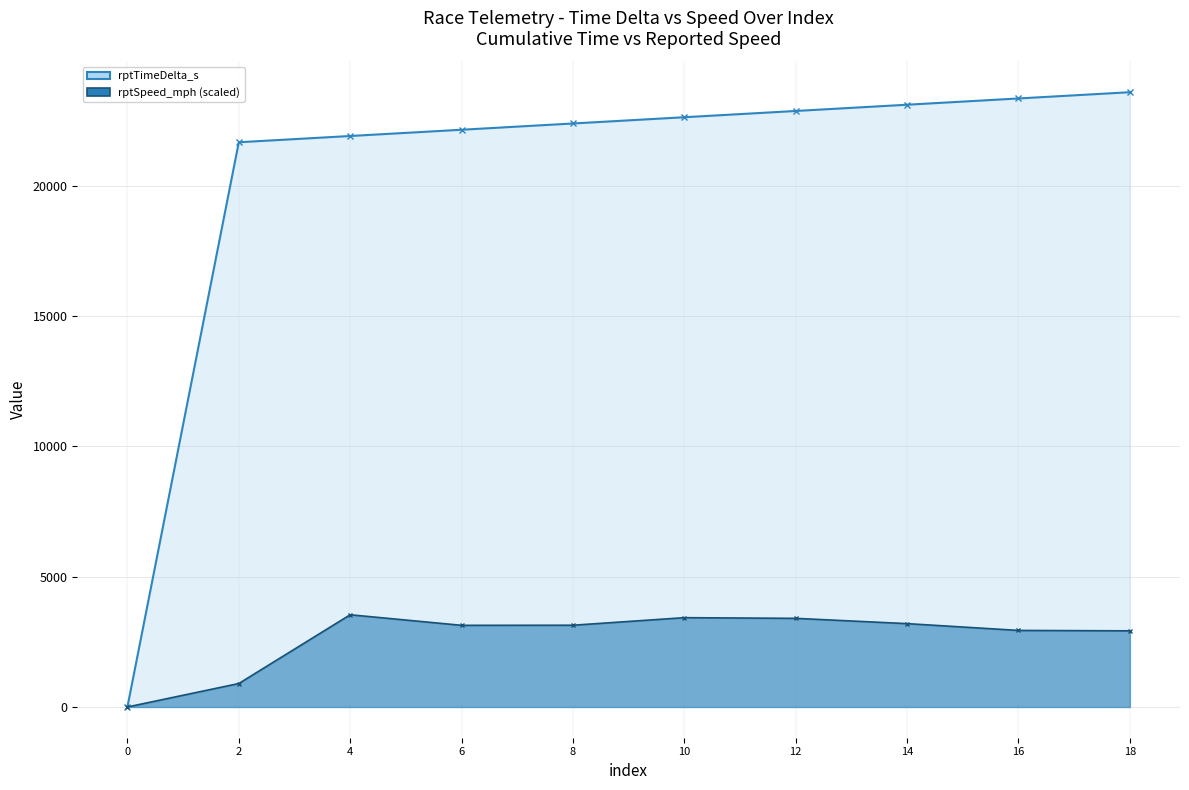

Does the chart have visible grid lines?

Yes